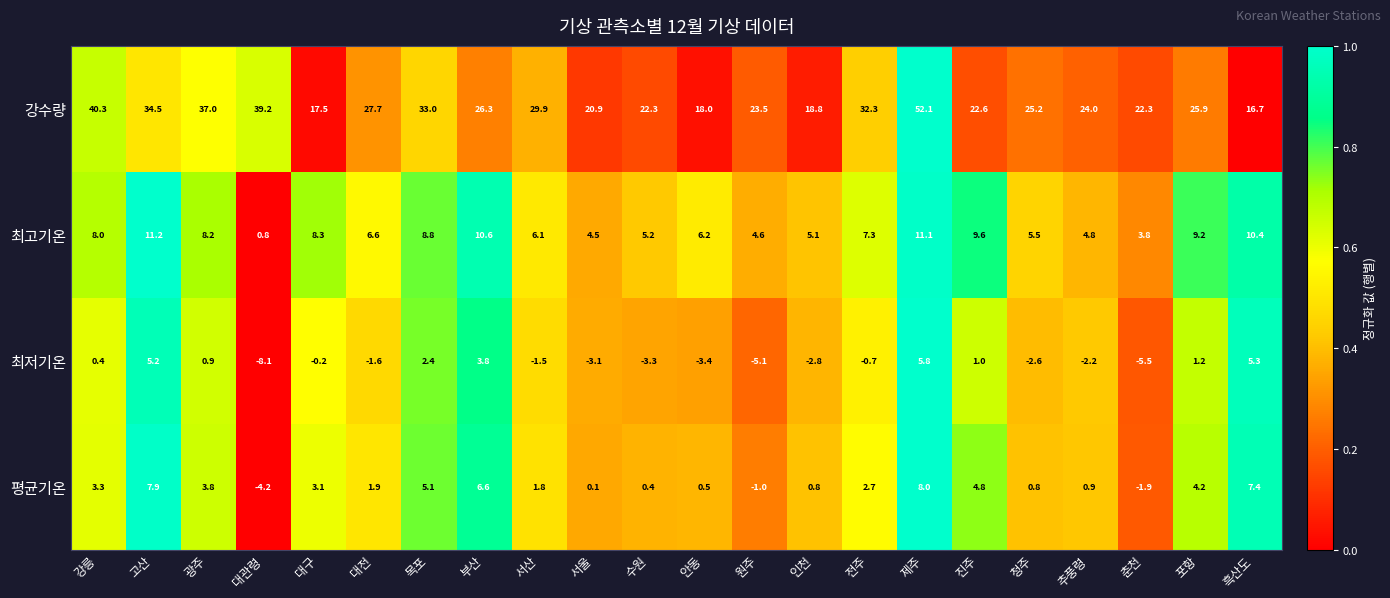

True or false: 평균기온 has a value of 2.7 at 전주.

True